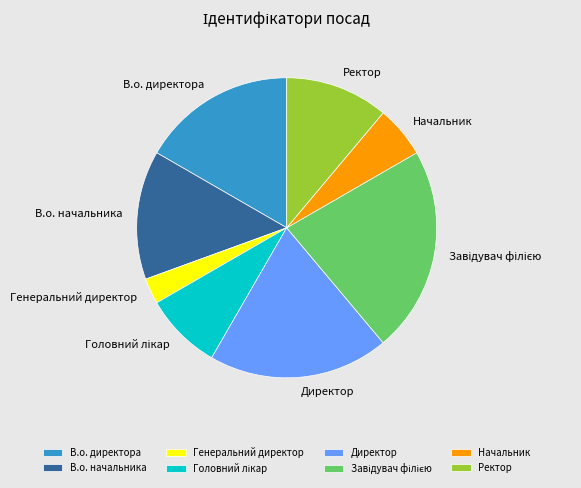

What is the smallest slice in the pie chart?

Генеральний директор